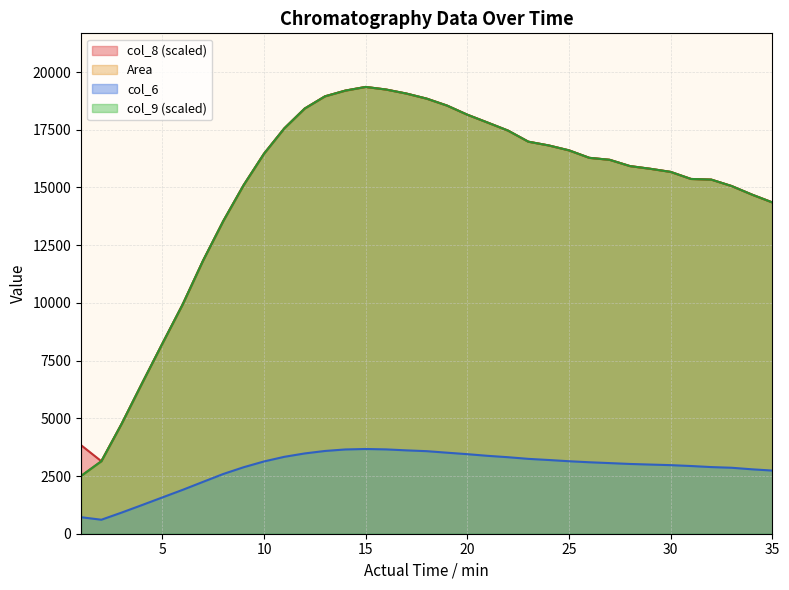

True or false: col_9 and Area intersect in this chart.

False